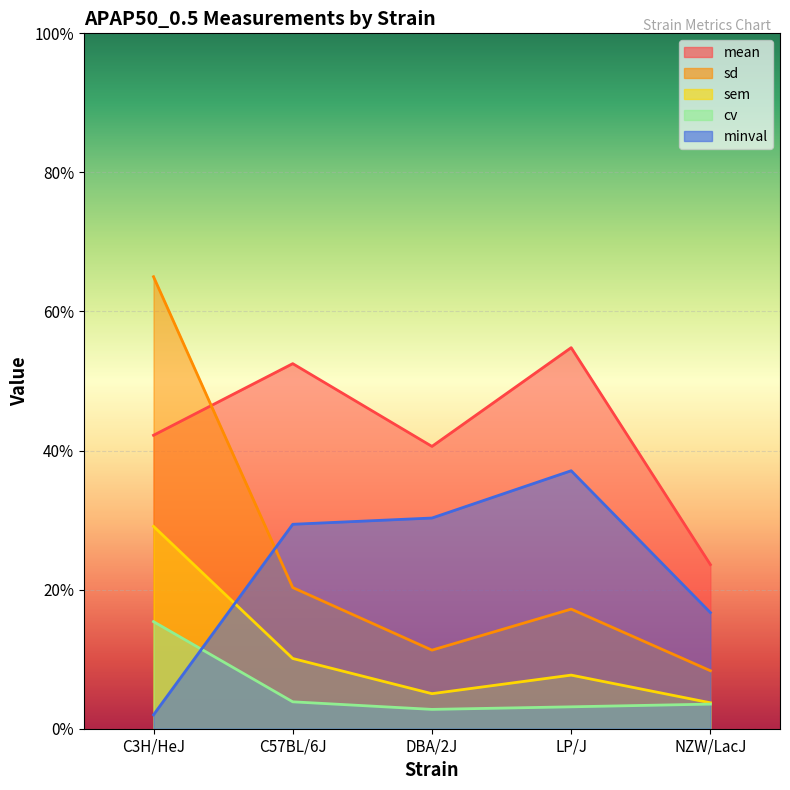

What is the label of the 3rd point from the right?

DBA/2J